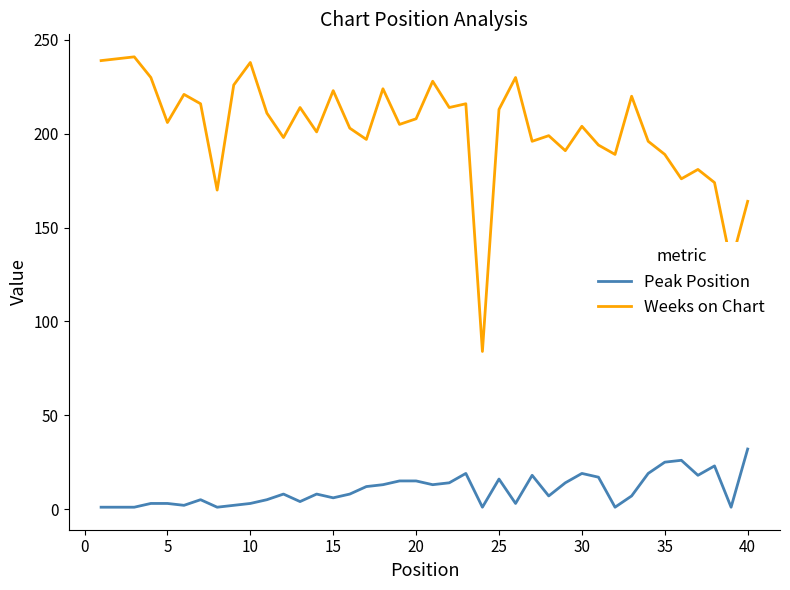

What is the maximum value for Weeks on Chart?

241